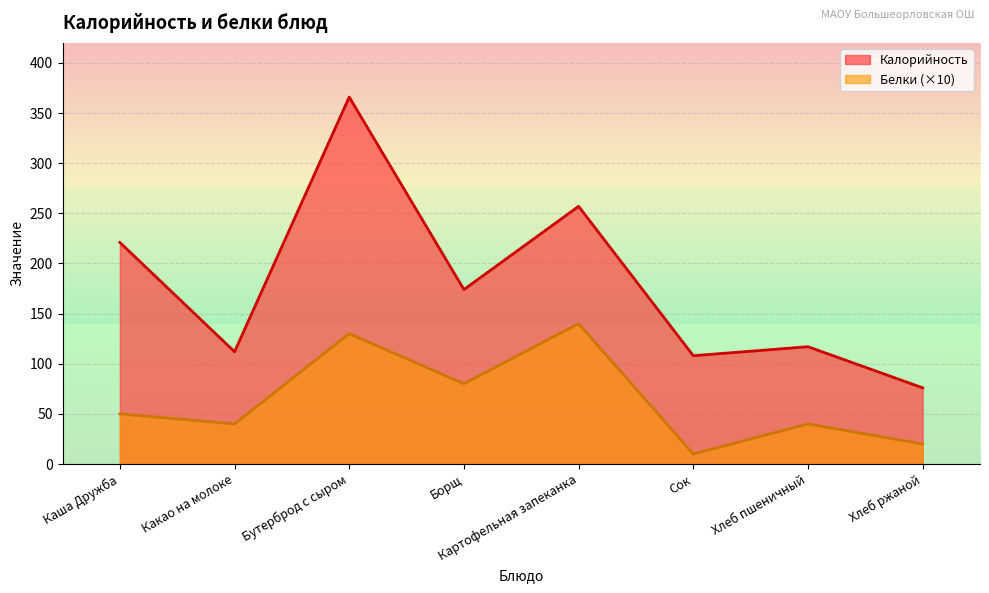

True or false: Белки and Калорийность intersect in this chart.

False